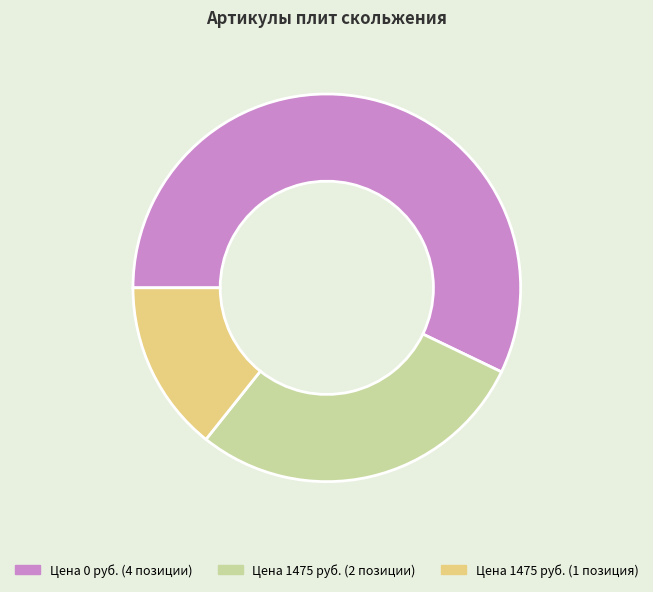

Do Цена 1475 руб. (1 позиция) and Цена 1475 руб. (2 позиции) together represent more than half of the pie?

No